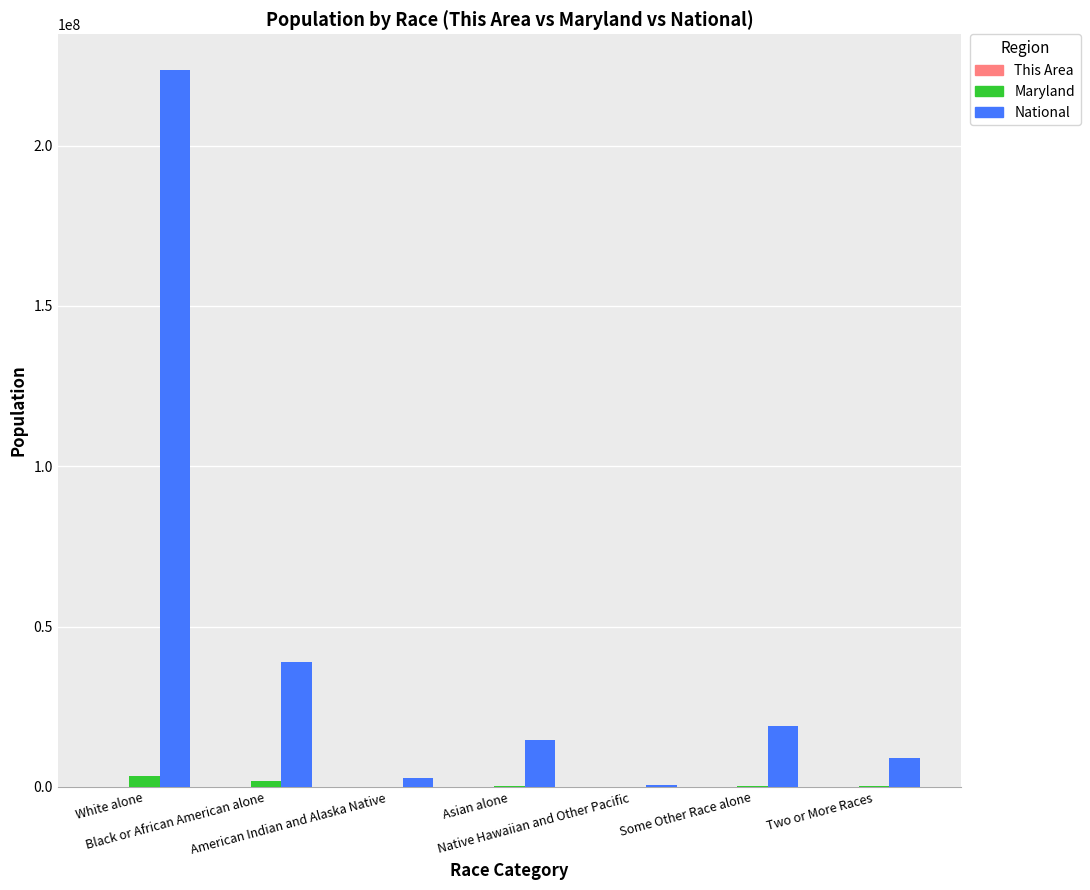

How many groups of bars are there?

7